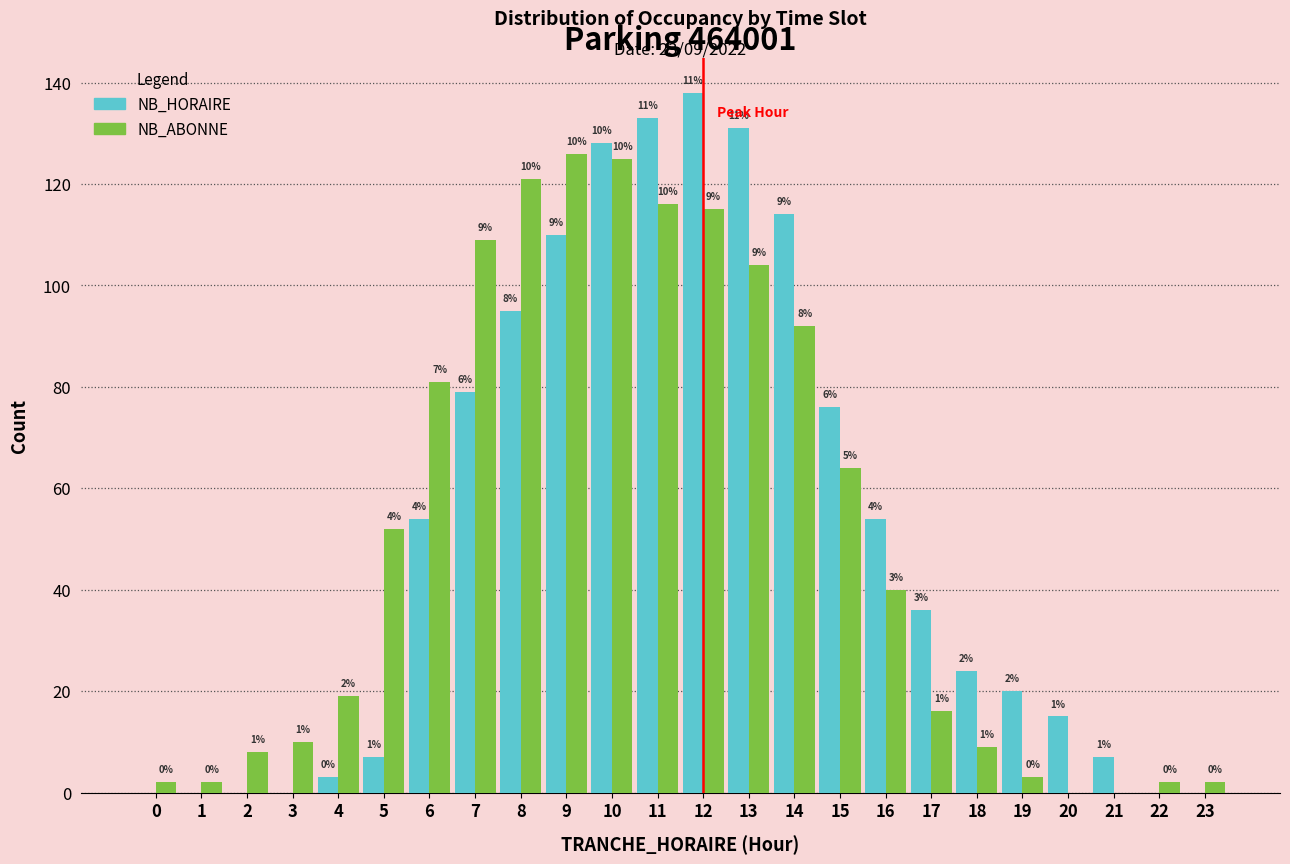

Reading left to right, what are all the values shown in this chart?

NB_HORAIRE: 0=0	1=0	2=0	3=0	4=3	5=7	6=54	7=79	8=95	9=110	10=128	11=133	12=138	13=131	14=114	15=76	16=54	17=36	18=24	19=20	20=15	21=7	22=0	23=0
NB_ABONNE: 0=2	1=2	2=8	3=10	4=19	5=52	6=81	7=109	8=121	9=126	10=125	11=116	12=115	13=104	14=92	15=64	16=40	17=16	18=9	19=3	20=0	21=0	22=2	23=2